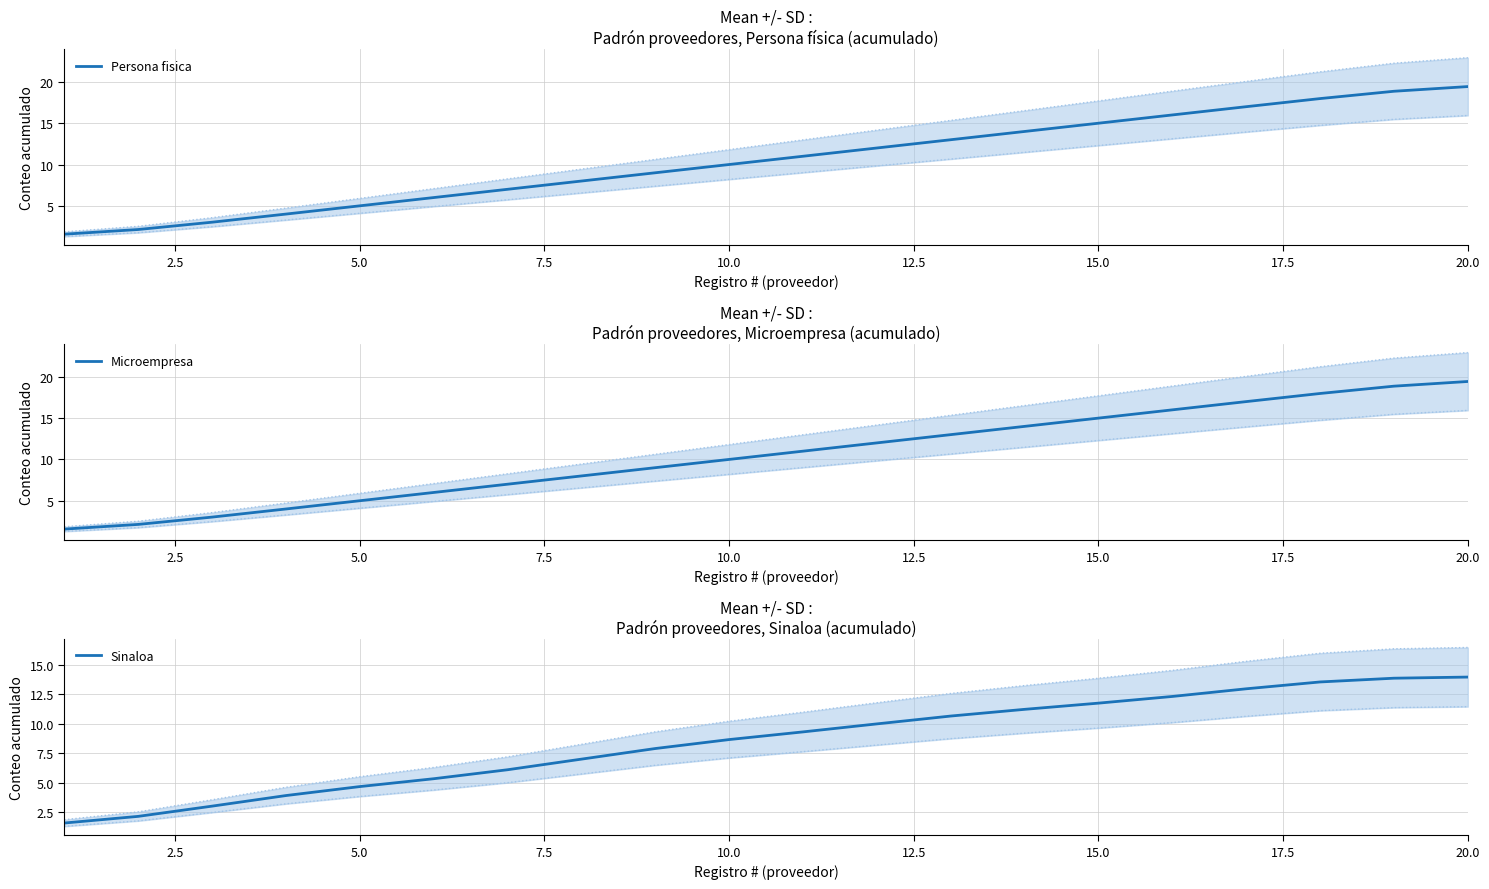

True or false: Sinaloa and Microempresa cross at least once.

False